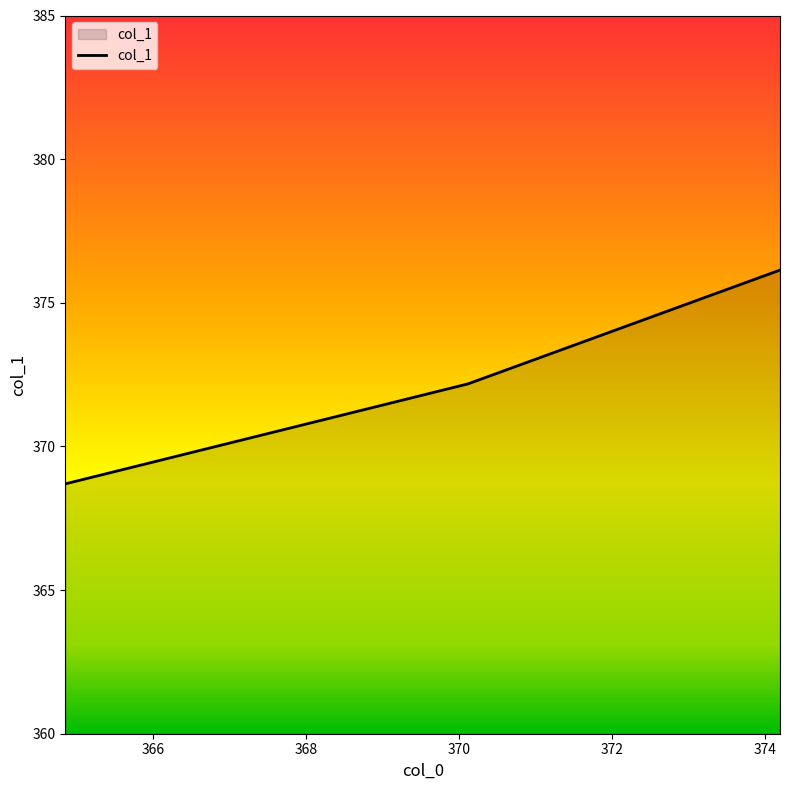

What is the smallest value displayed?

368.7